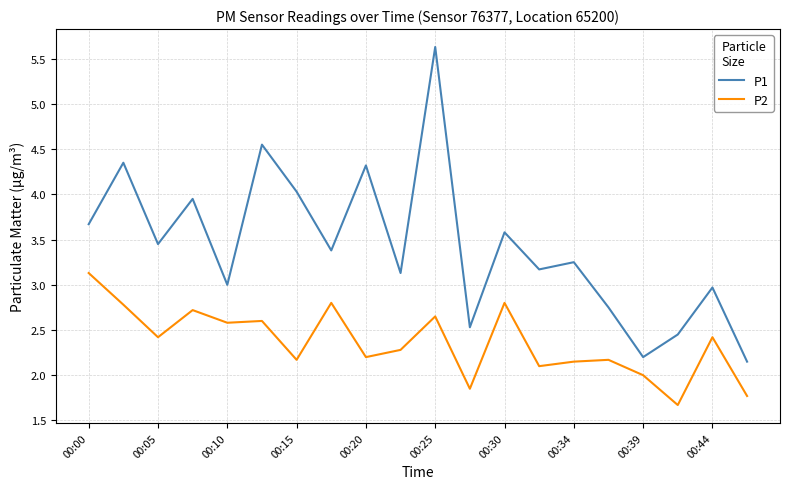

Which series has the largest range (max minus min)?

P1